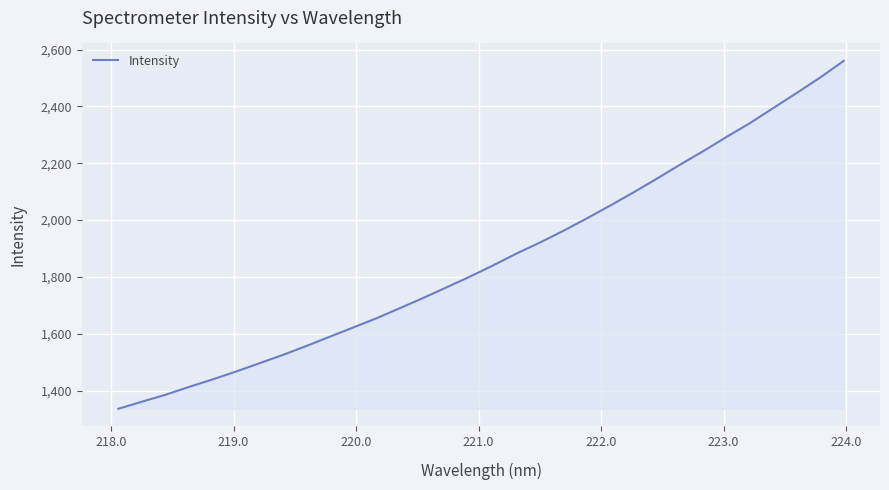

What is the greatest value displayed?

2560.6